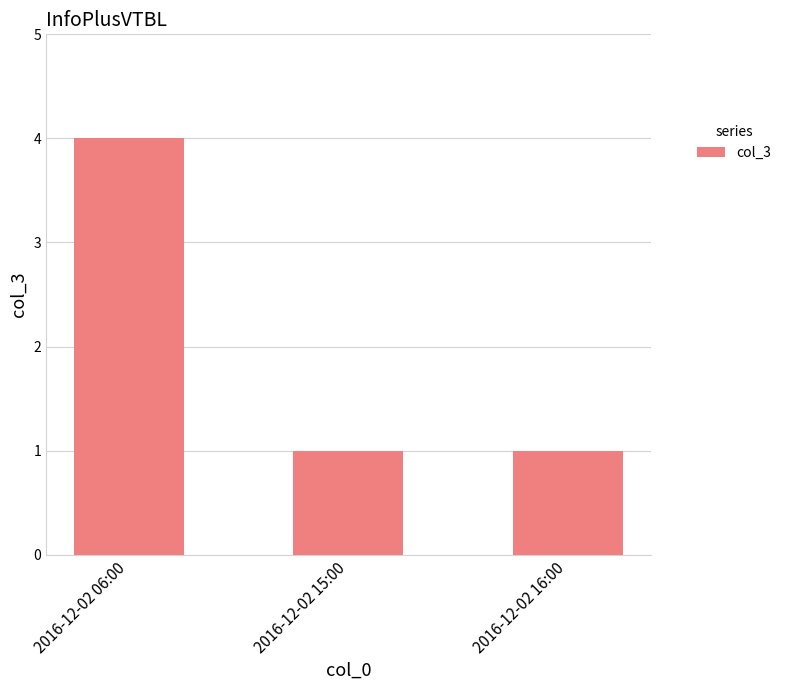

Is it true that the value at 2016-12-02 15:00 is 2?

False